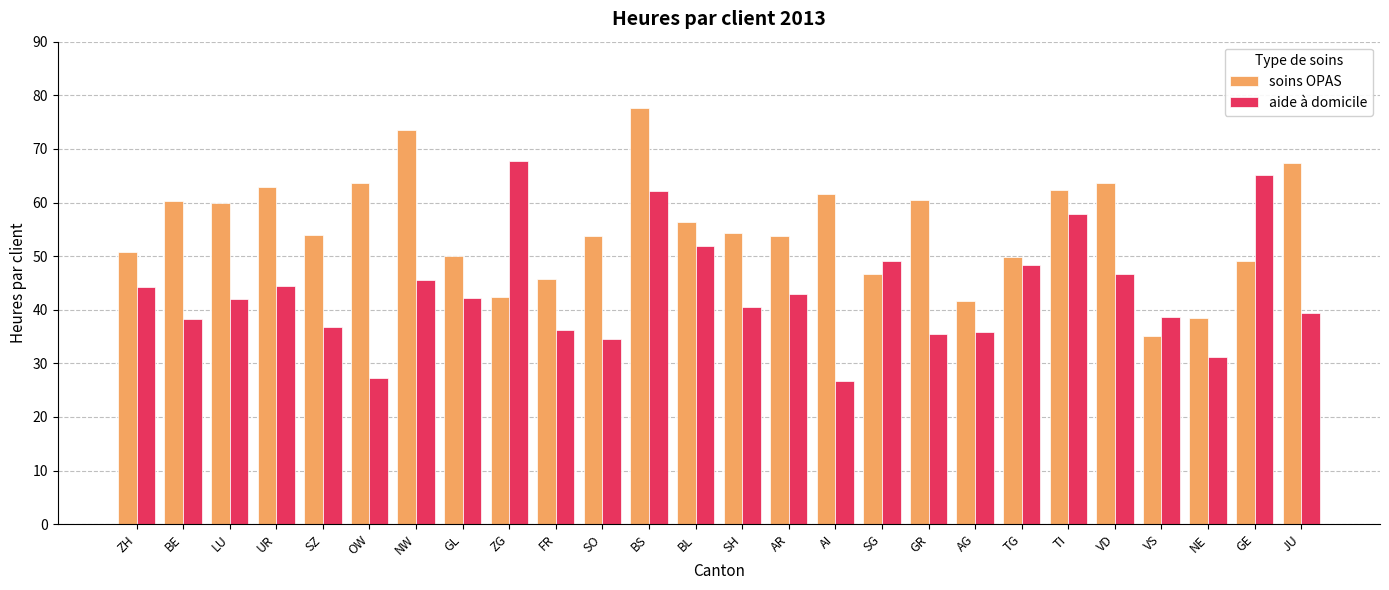

Is the value of soins OPAS at TG greater than the value of aide à domicile at AI?

Yes